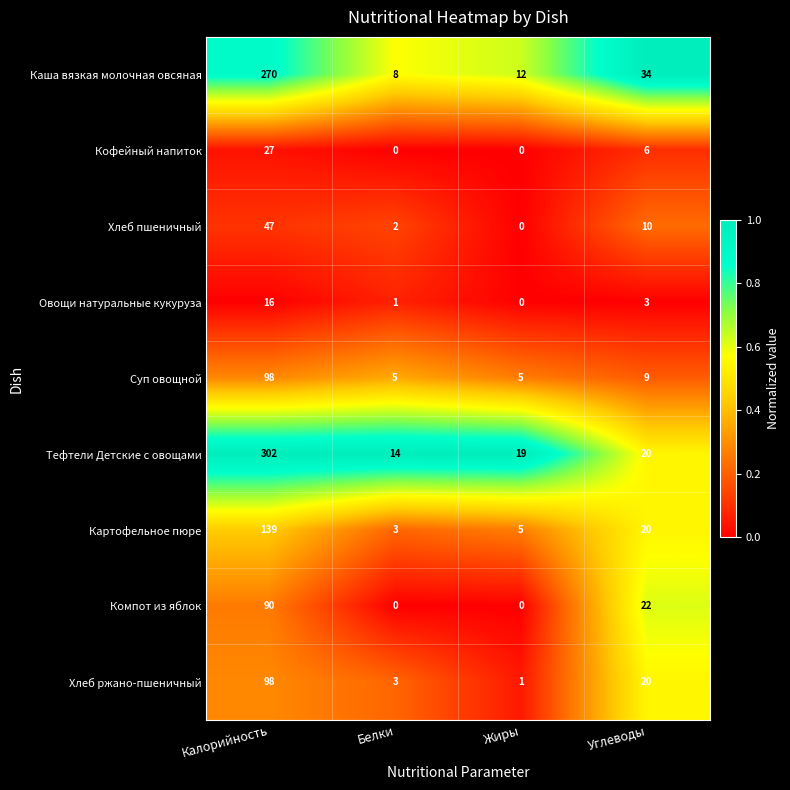

Between Белки and Жиры, which series saw the biggest shift?

Тефтели Детские с овощами